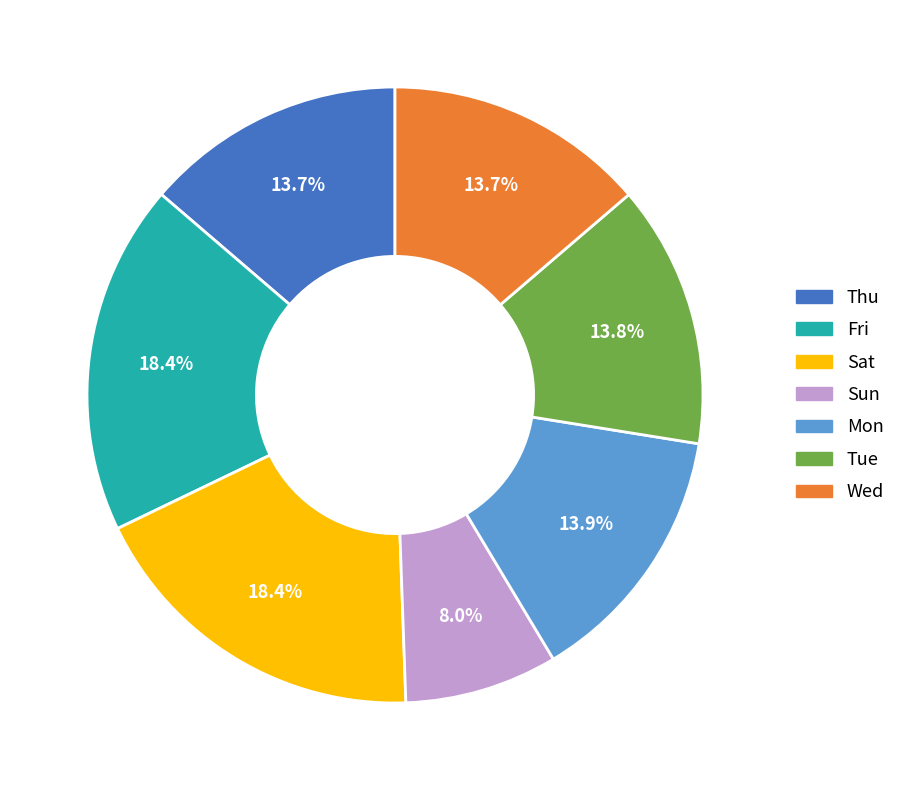

How many segments does this pie chart have?

7